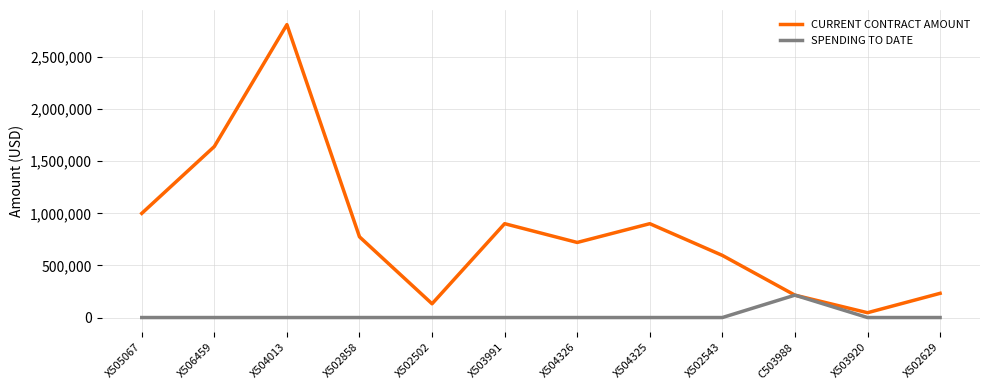

What is the greatest value displayed?

2810724